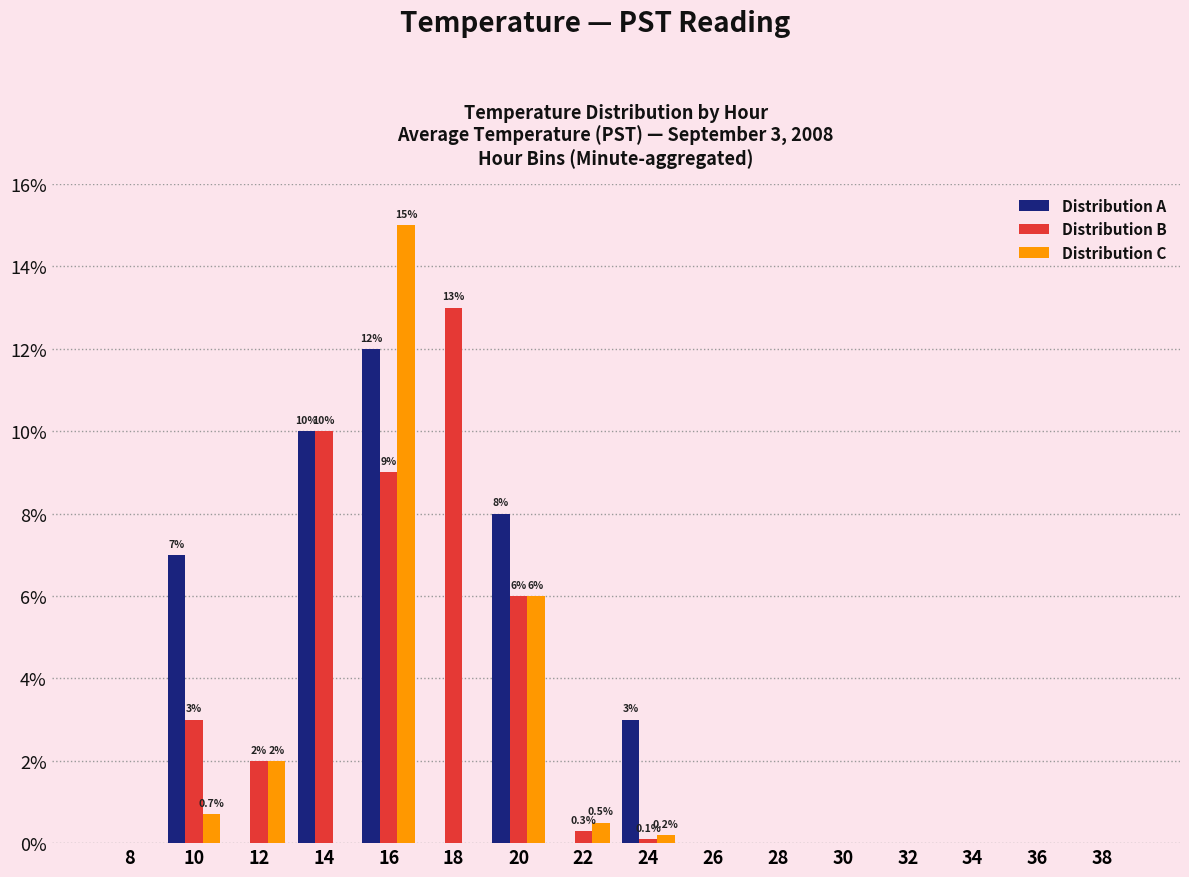

What is the greatest value displayed?

15.0